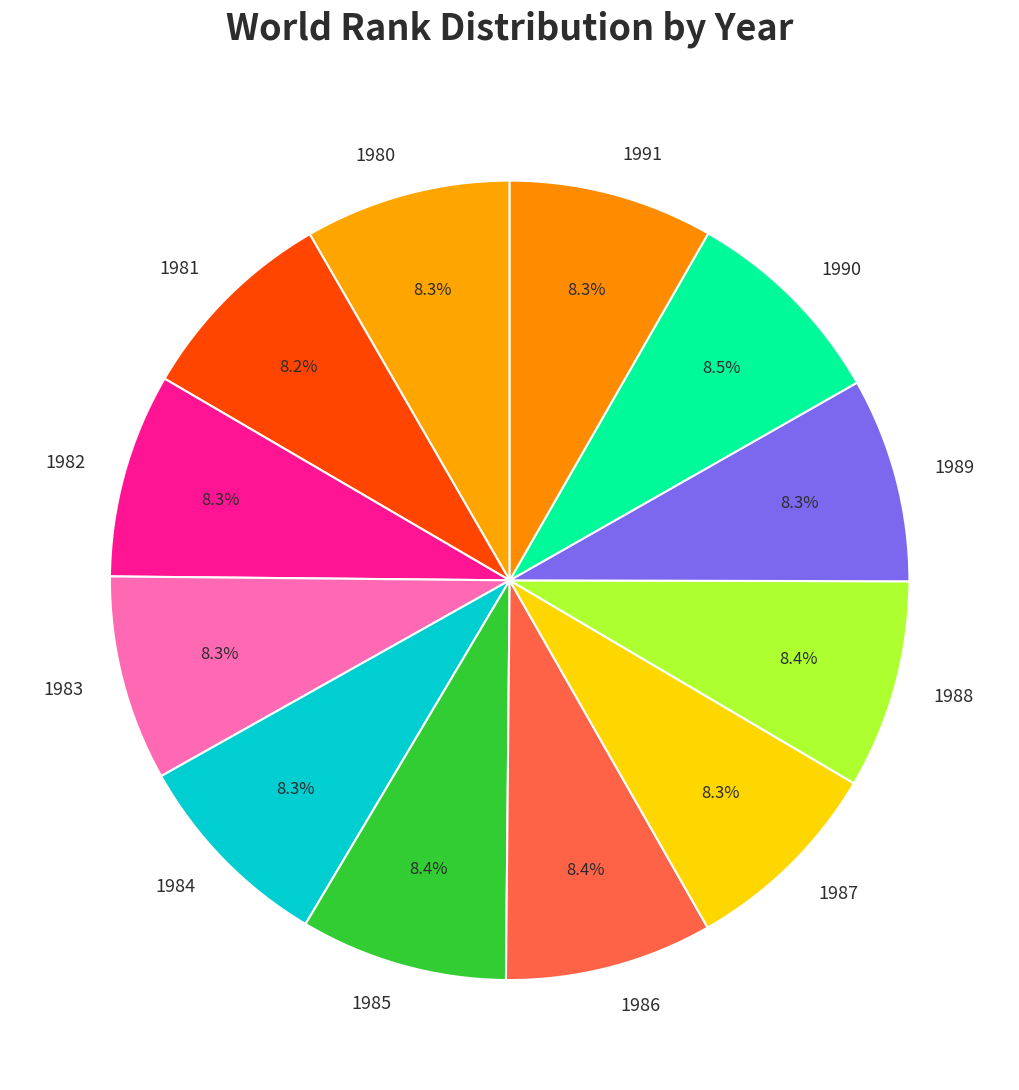

What is the total percentage of 1985 and 1983?

16.7%